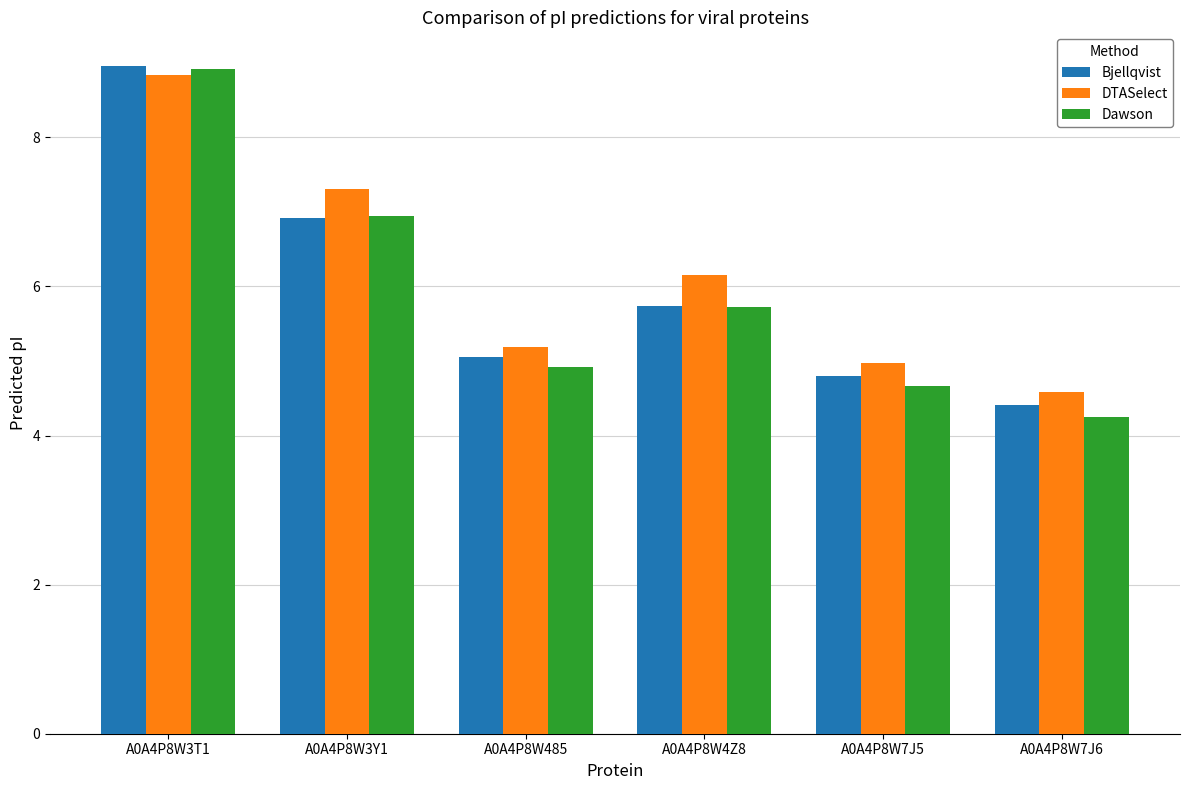

How many series are shown in this chart?

3